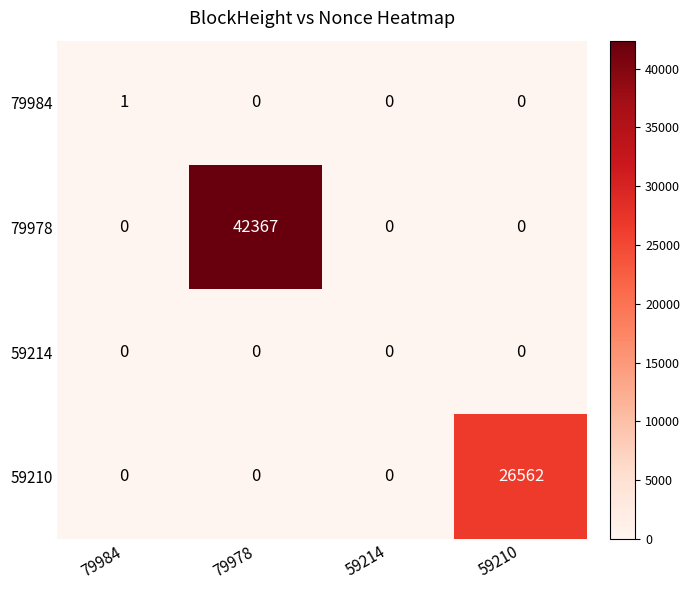

Which series has the largest range (max minus min)?

79978